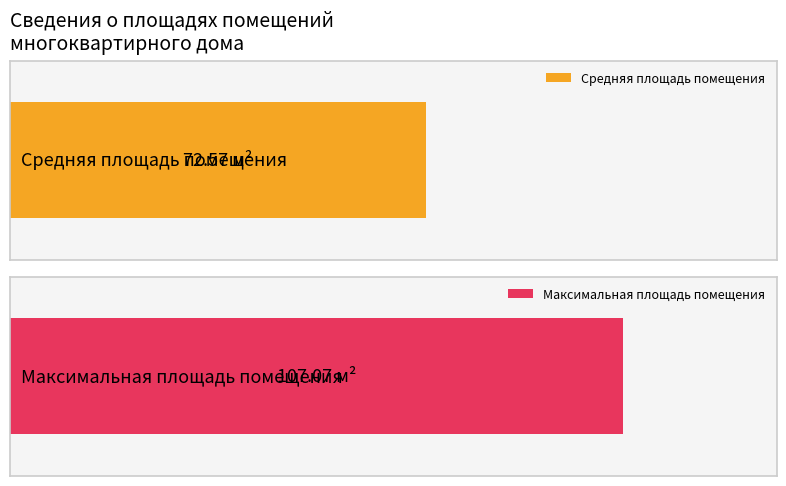

What is the average value?

72.6